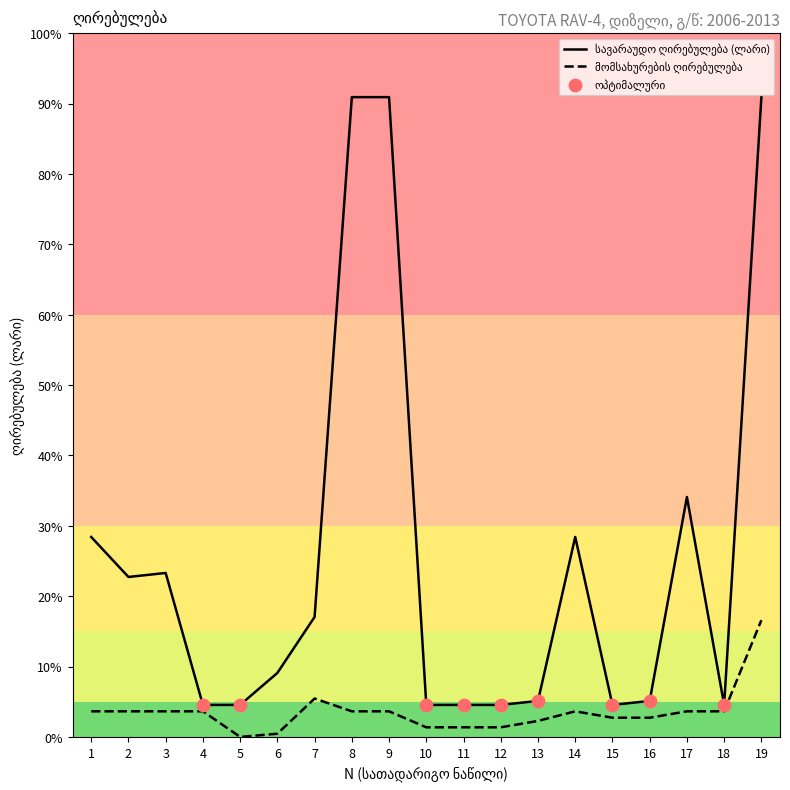

Which series has the largest Y range (max minus min)?

სავარაუდო ღირებულება (ლარი)